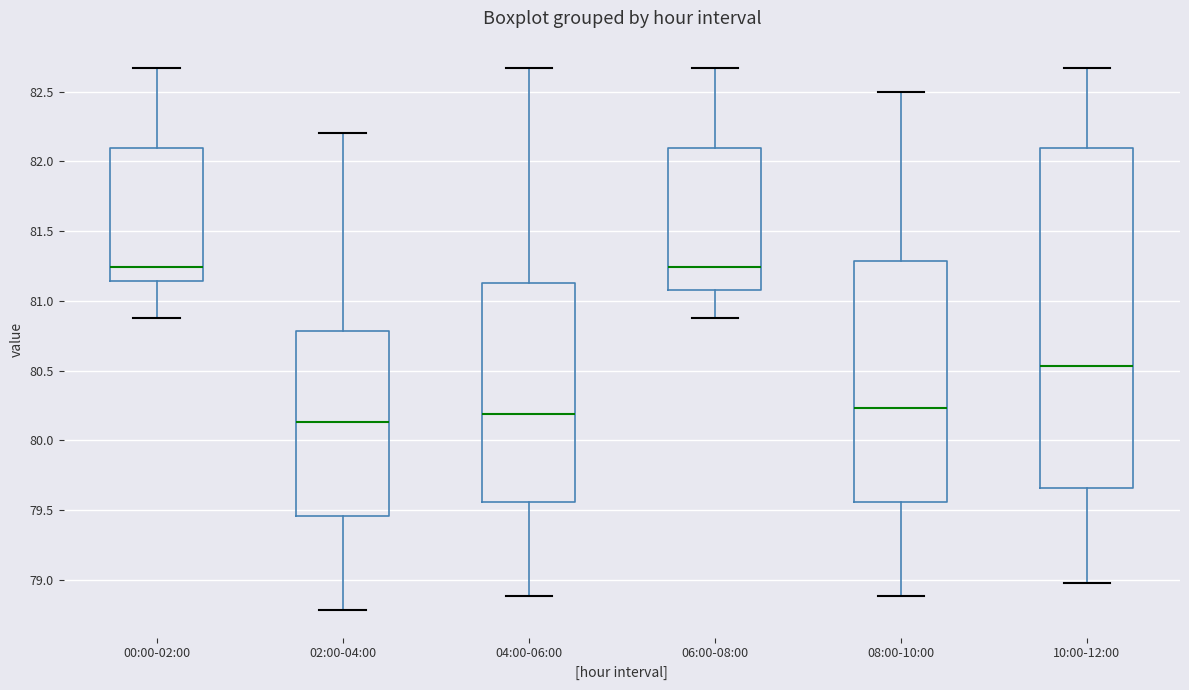

Which box has the lowest median line?

02:00-04:00